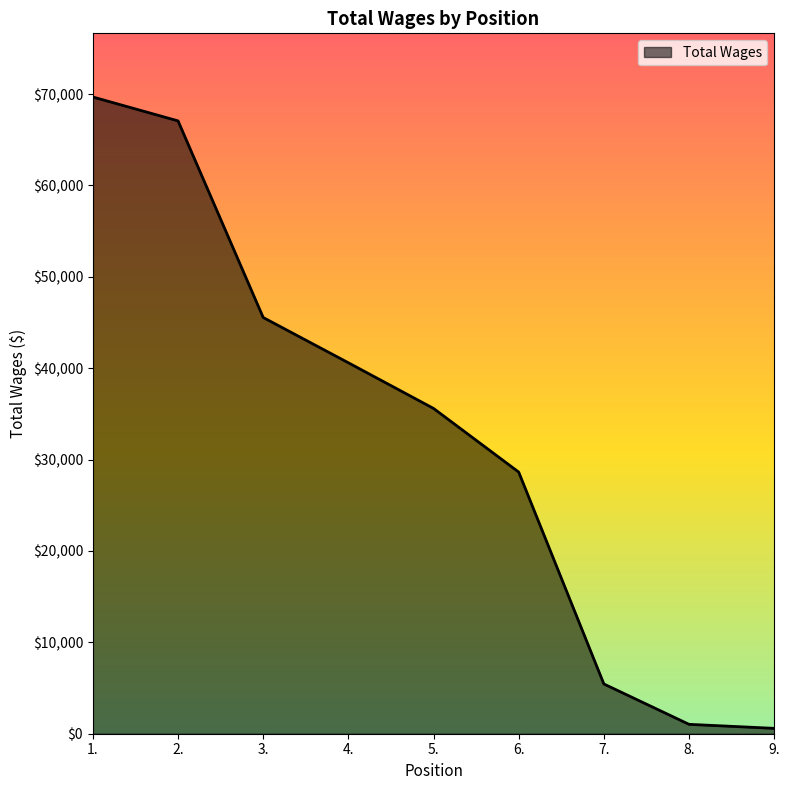

True or false: the data has more than 2 interior local peaks.

False